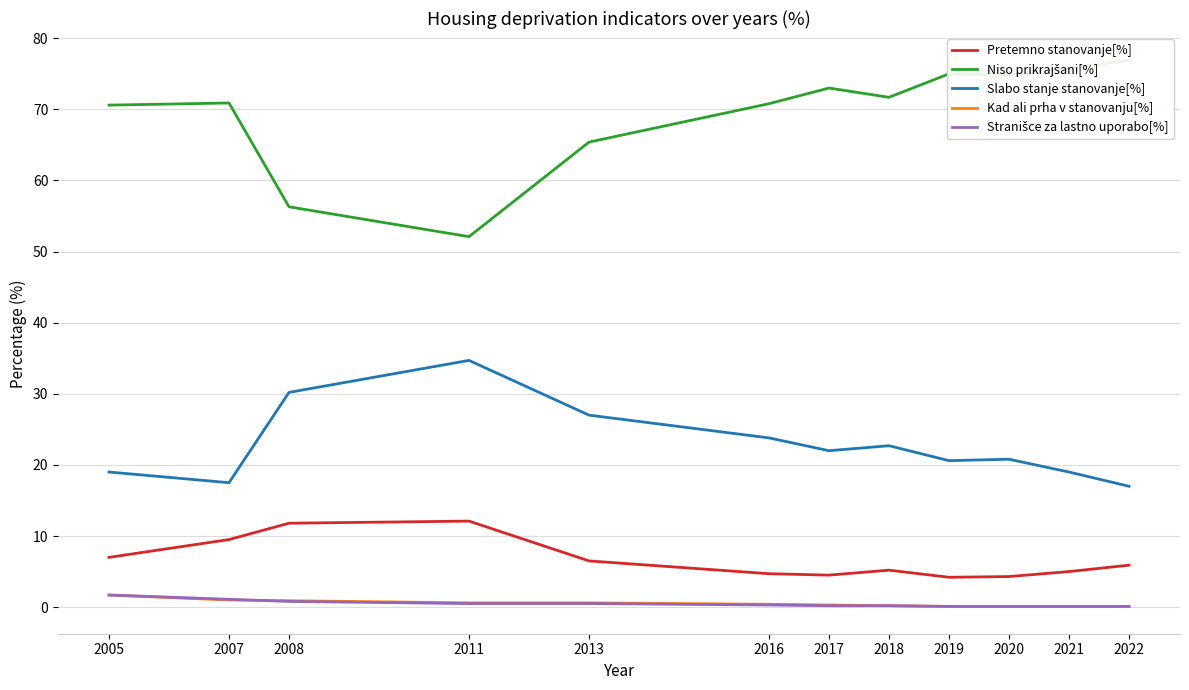

At which label is Pretemno stanovanje[%] closest to 8?

2005